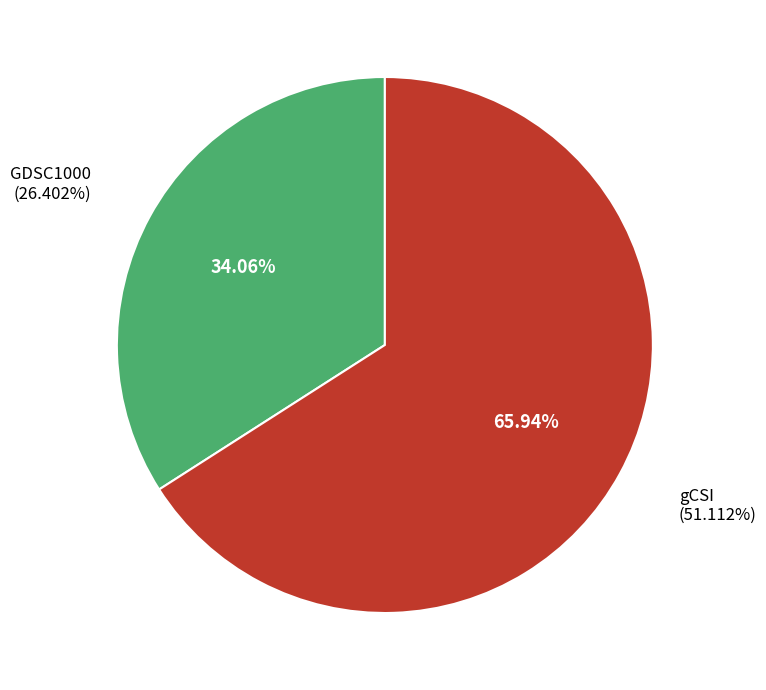

Rank the categories by value from lowest to highest.

GDSC1000, gCSI